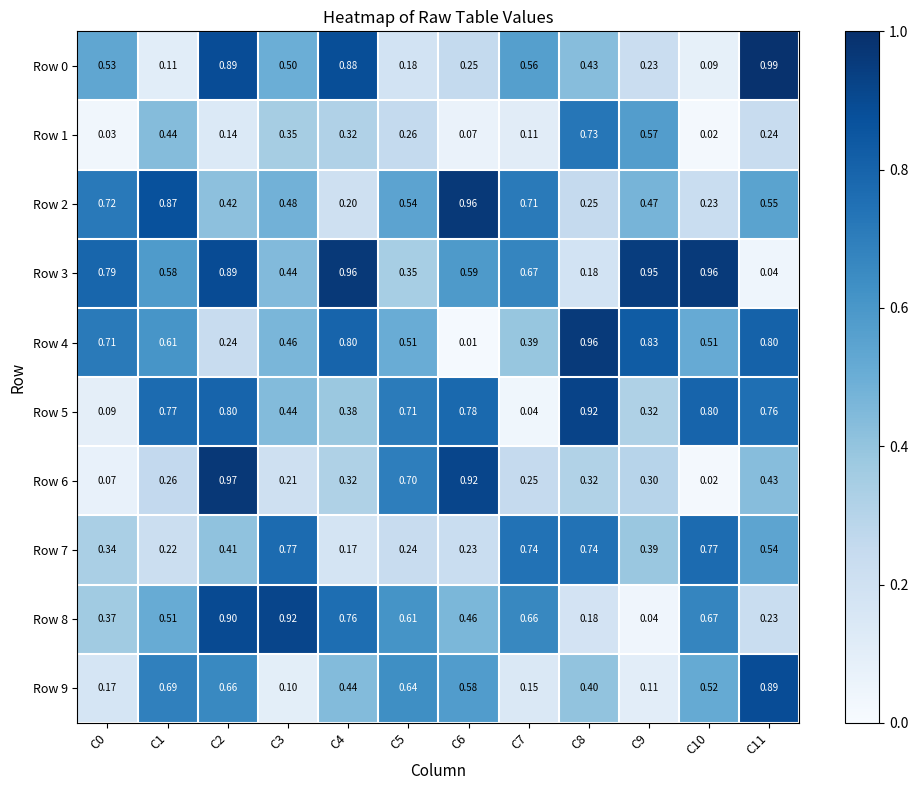

Is the value of Row 0 at C8 greater than the value of Row 4 at C2?

Yes